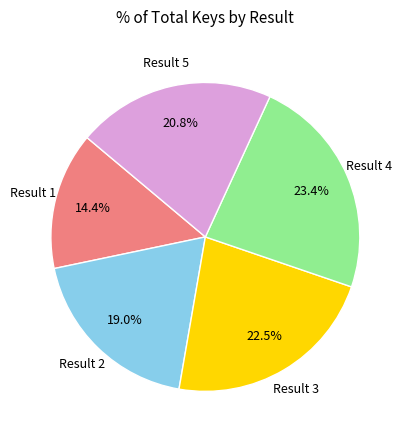

Is there a majority slice in this chart?

No